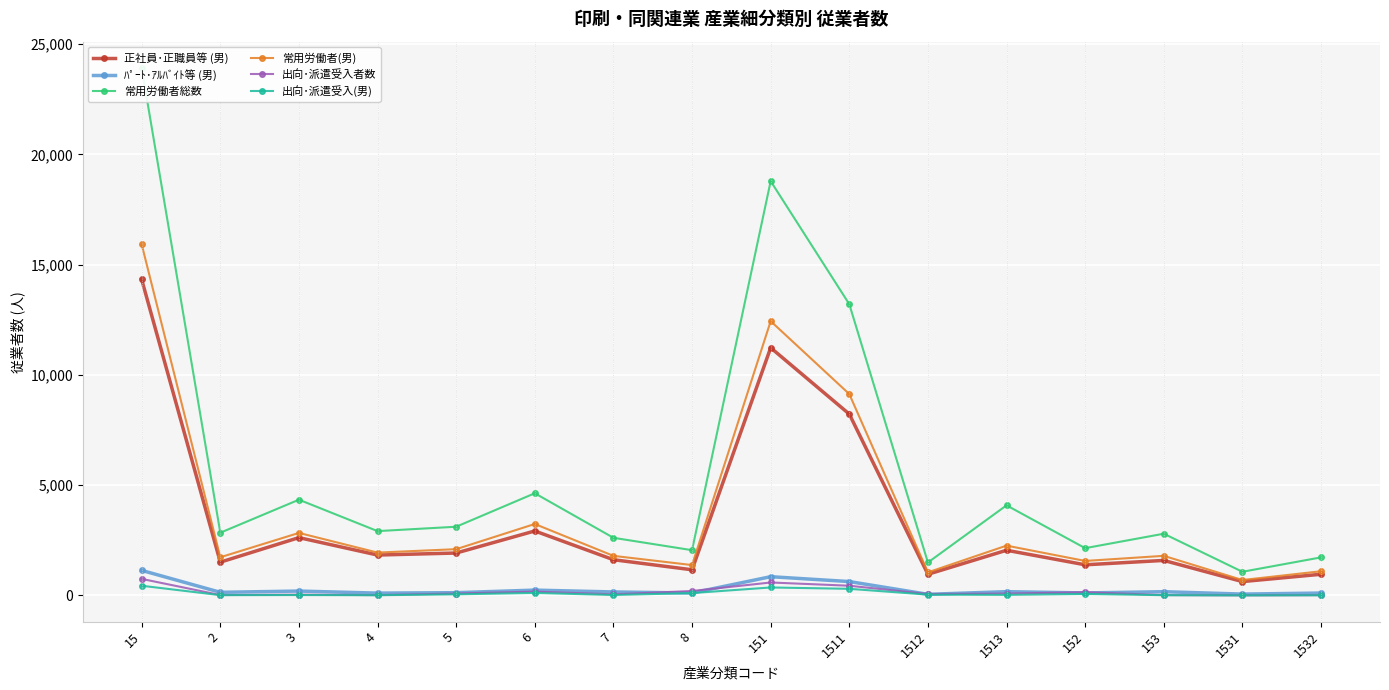

True or false: 常用労働者総数 and ﾊﾟｰﾄ･ｱﾙﾊﾞｲﾄ等 (男) cross at least once.

False